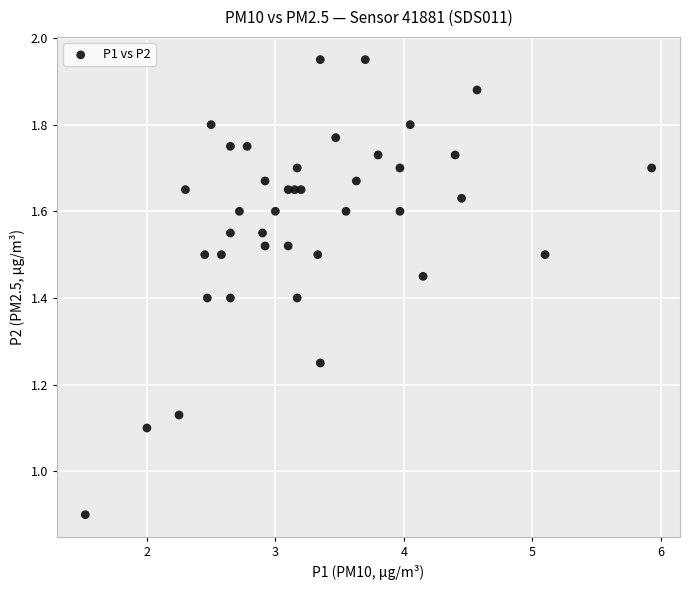

What is the range of X values (max minus min)?

4.4